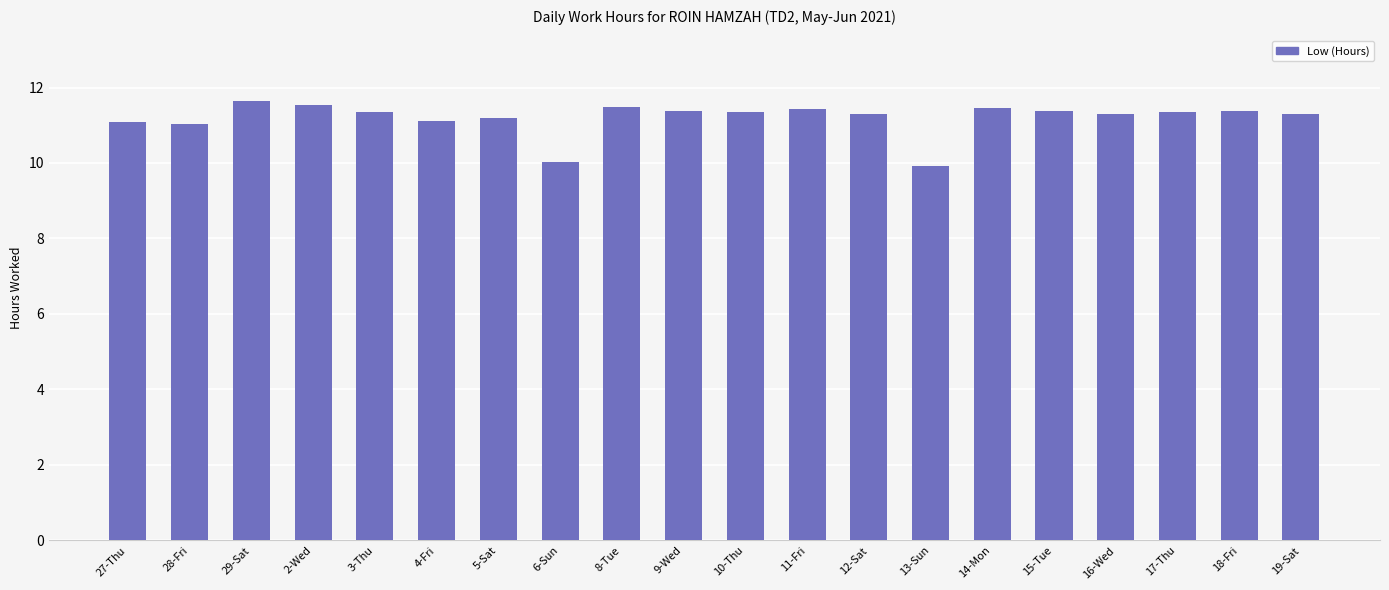

What is the label of the 20th bar from the left?

19-Sat